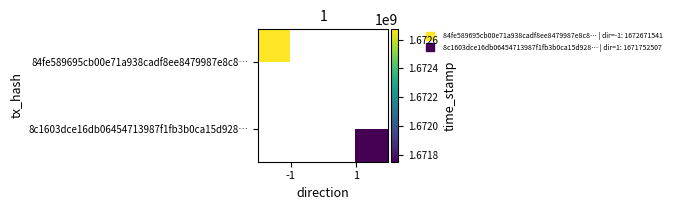

Is it true that 8c1603dce16db06454713987f1fb3b0ca15d928… equals 1671752507.0 at 1?

True